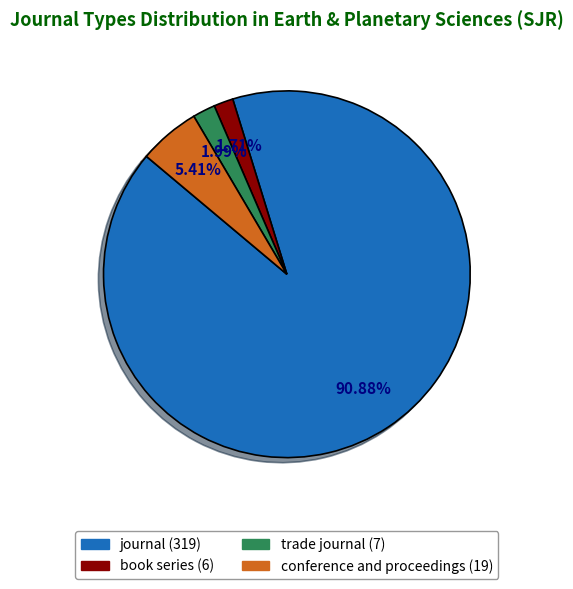

Which slice is the largest?

journal